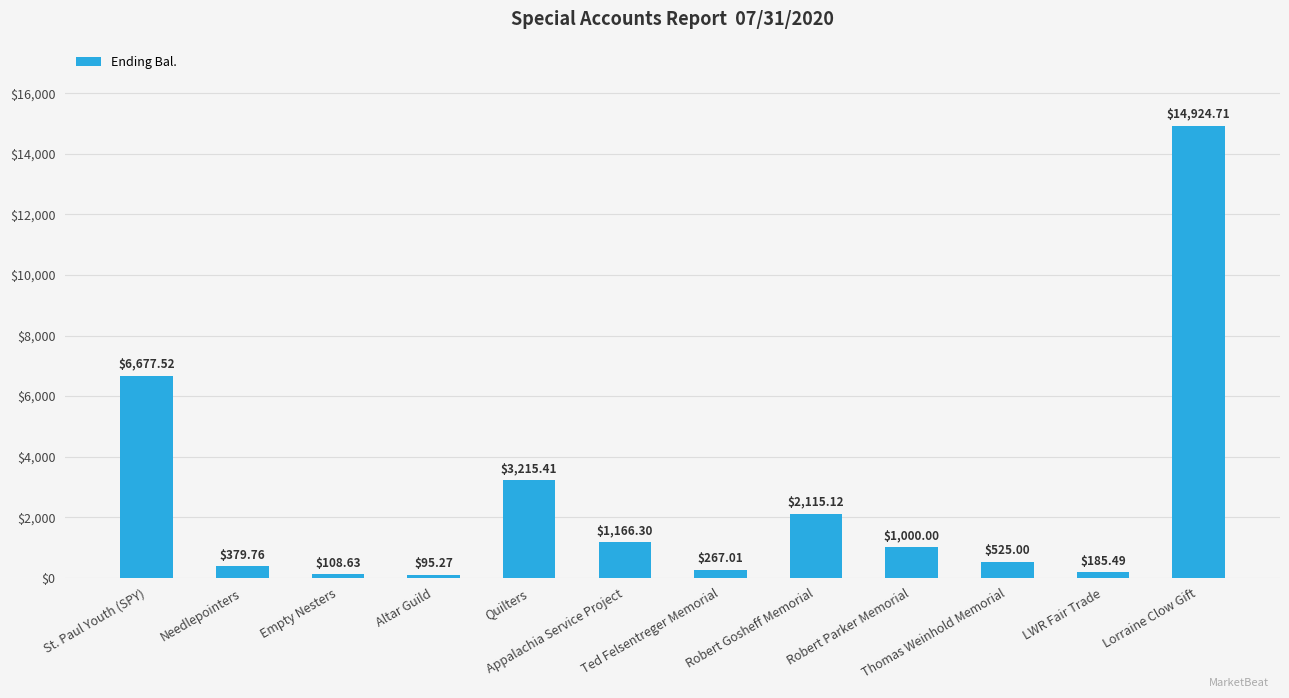

List the labels in order of value, largest first.

Lorraine Clow Gift, St. Paul Youth (SPY), Quilters, Robert Gosheff Memorial, Appalachia Service Project, Robert Parker Memorial, Thomas Weinhold Memorial, Needlepointers, Ted Felsentreger Memorial, LWR Fair Trade, Empty Nesters, Altar Guild